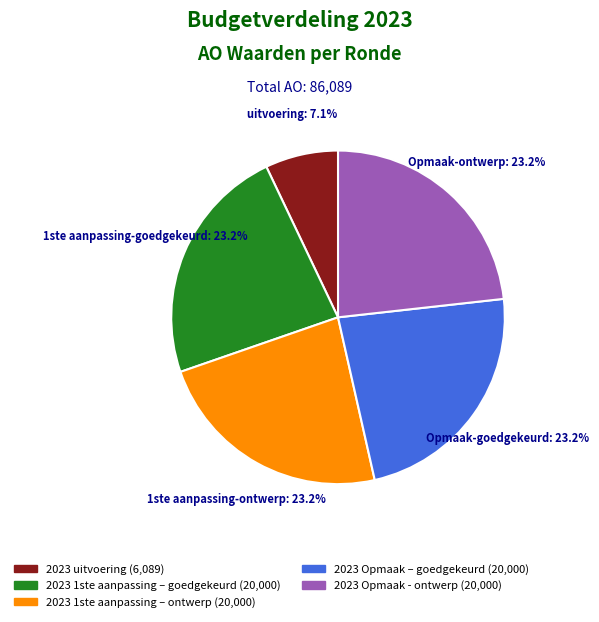

The 2023 uitvoering slice represents 7% of the pie. True or false?

True